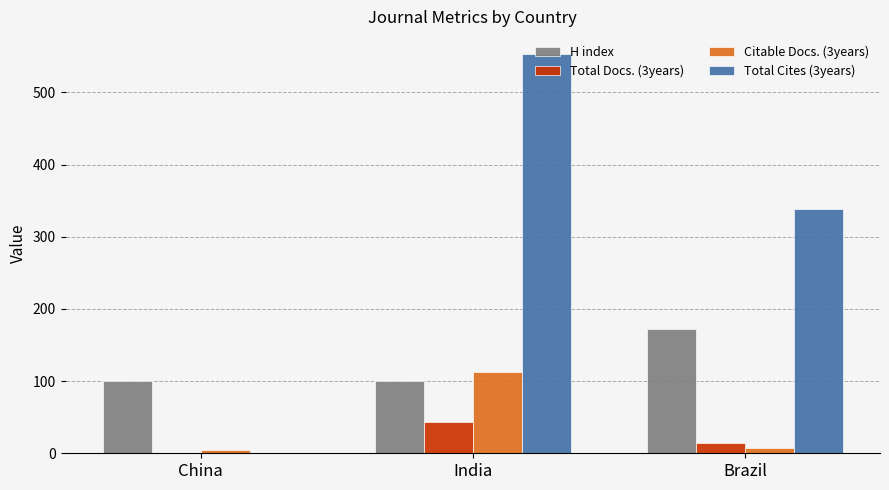

At which label does Total Cites (3years) reach its peak?

India